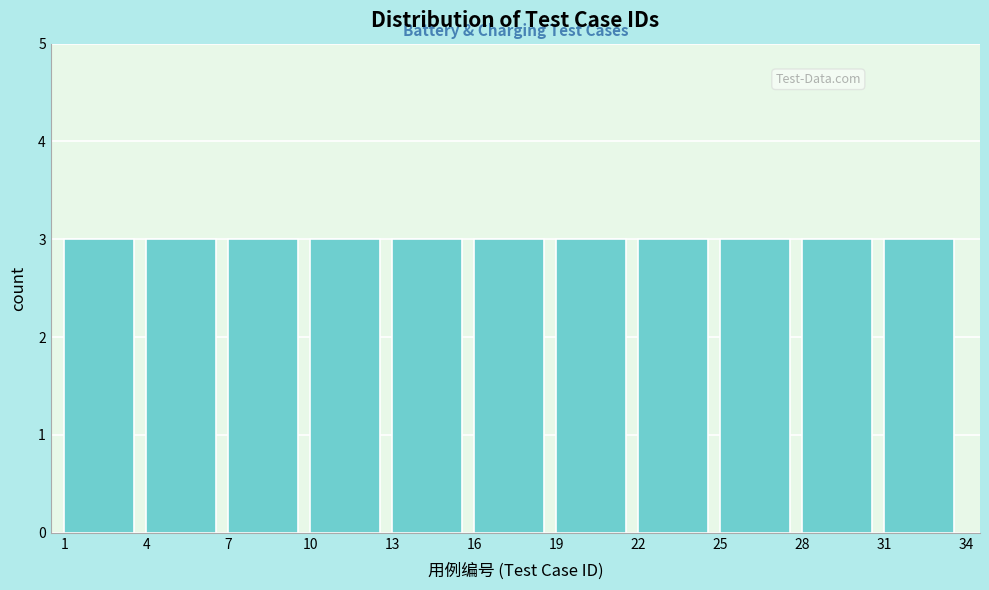

Reading left to right, list every bar in this chart as the range it spans on the x-axis followed by its height. The values are not printed on the chart, so give them approximately, as read against the axis.

1 to 4: 3
4 to 7: 3
7 to 10: 3
10 to 13: 3
13 to 16: 3
16 to 19: 3
19 to 22: 3
22 to 25: 3
25 to 28: 3
28 to 31: 3
31 to 34: 3